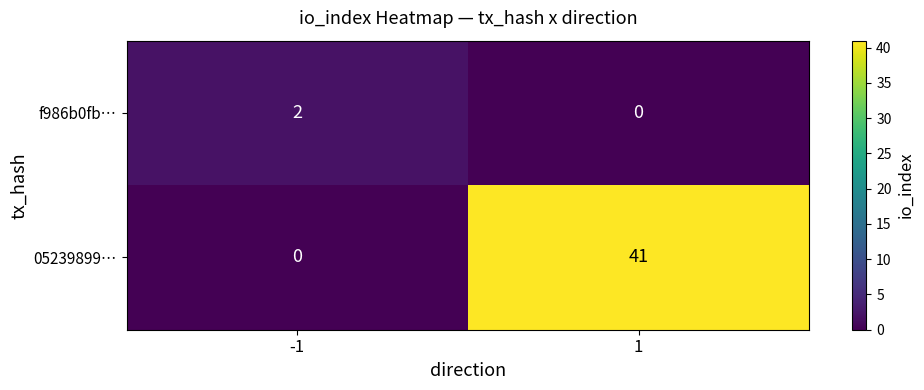

How many series are shown in this chart?

2